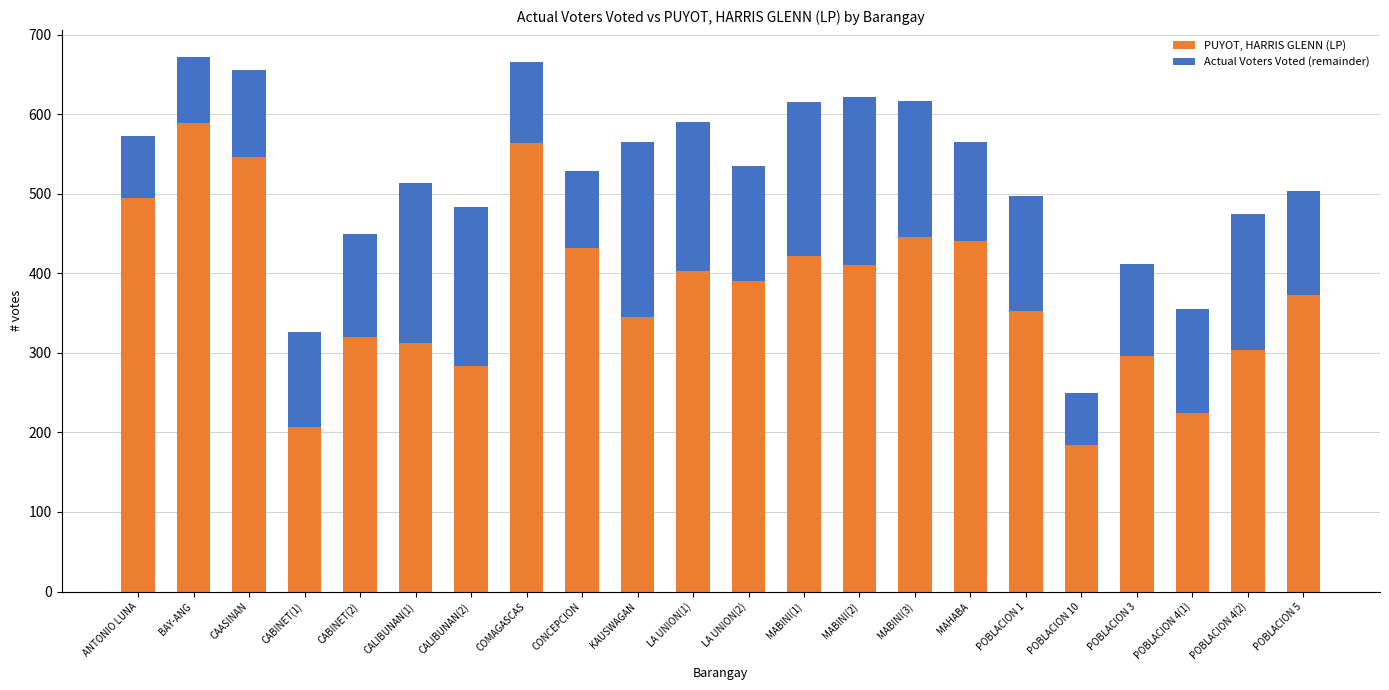

What is the minimum value for PUYOT, HARRIS GLENN (LP)?

184